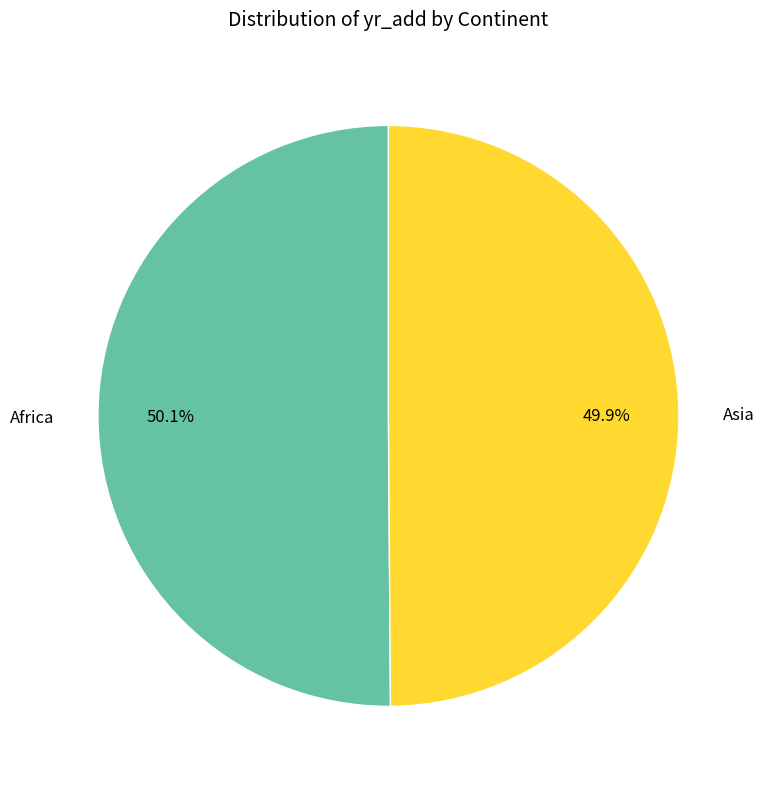

How many slices are in this pie chart?

2